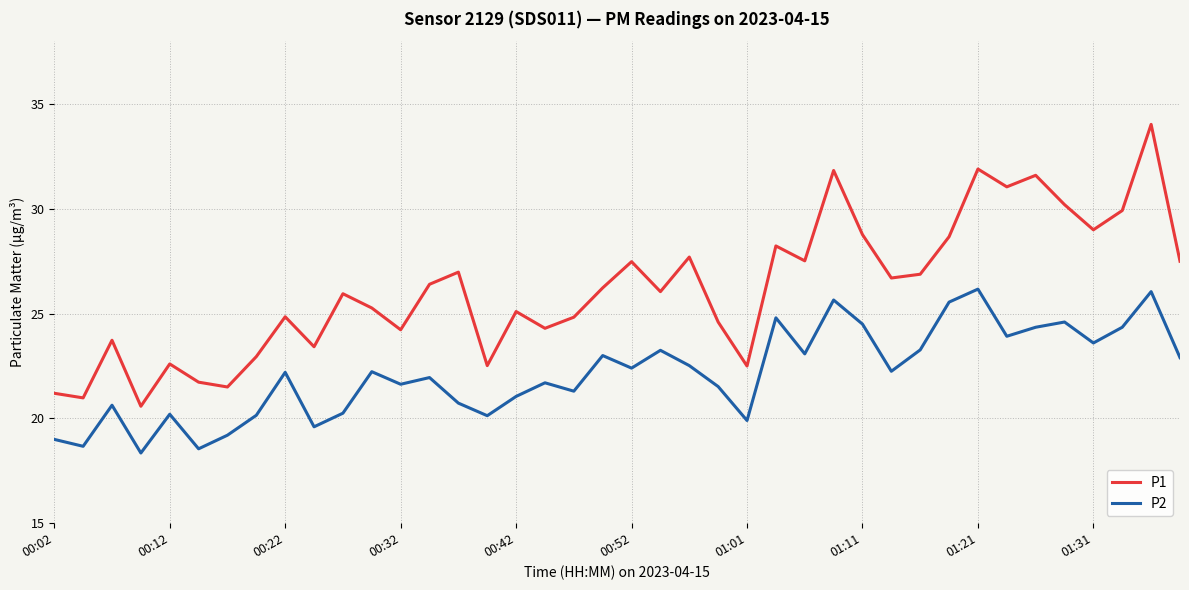

How many lines are shown in the chart?

2